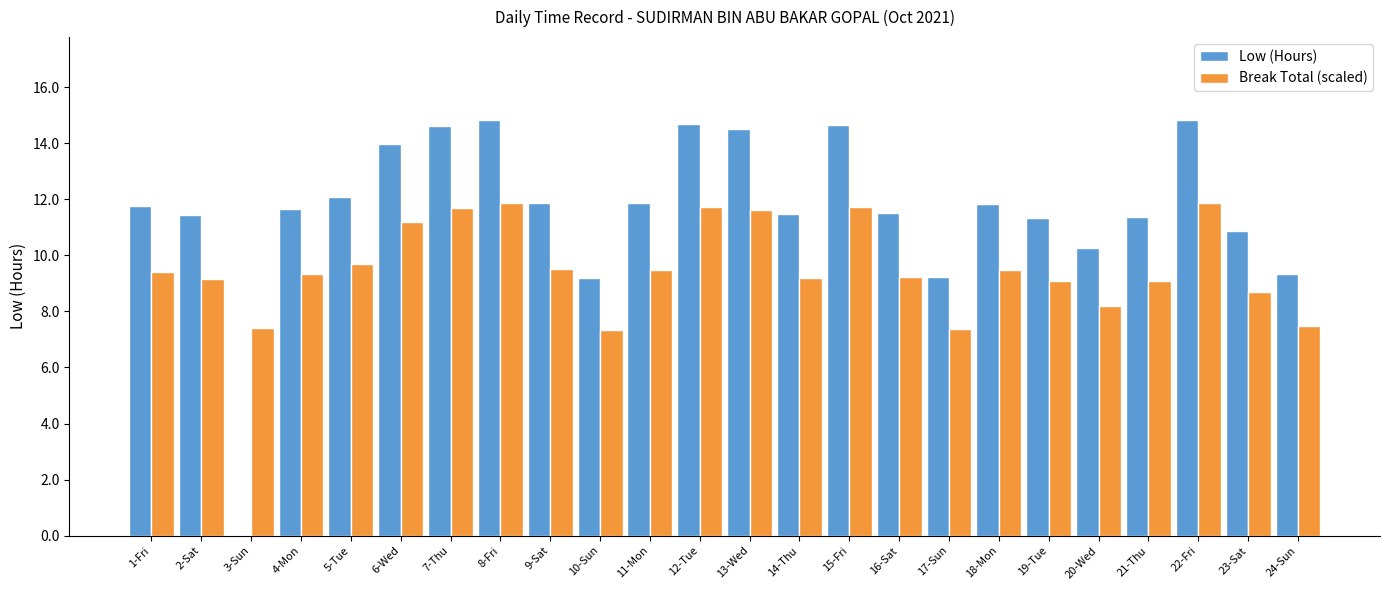

The value of Low (Hours) at 4-Mon is 11.7. True or false?

True